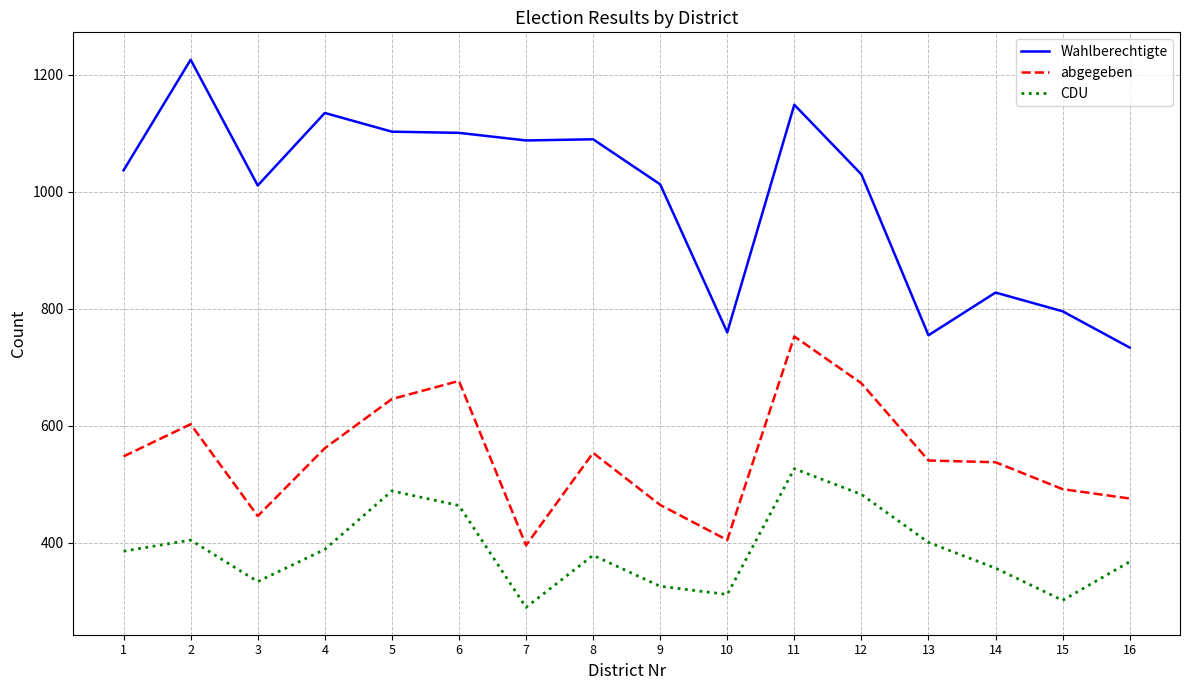

True or false: abgegeben and Wahlberechtigte cross at least once.

False